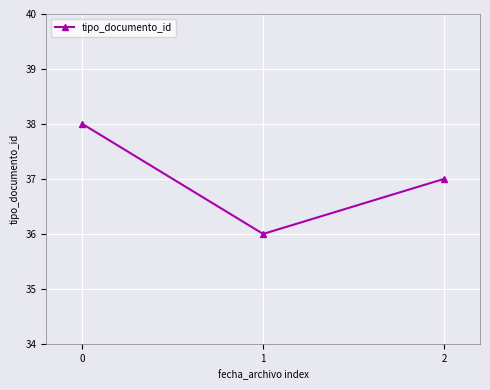

The chart shows a value of 38 at 0. True or false?

True